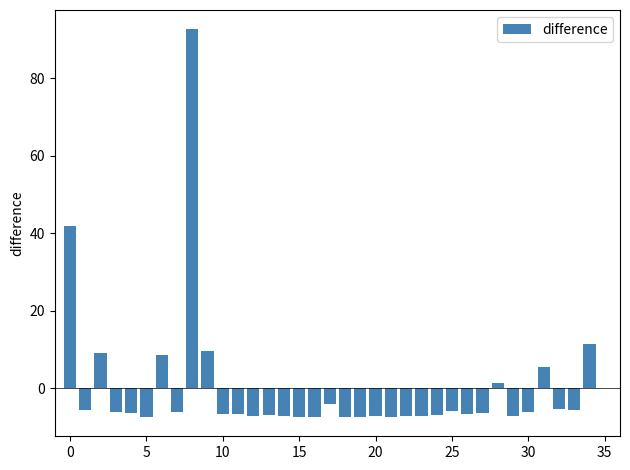

How many values are above zero?

8